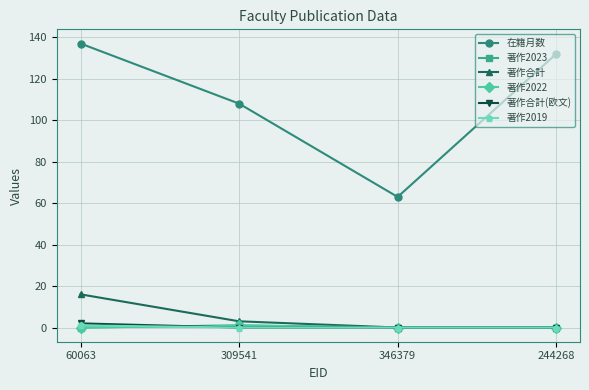

At how many categories does at least one series exceed 98?

3